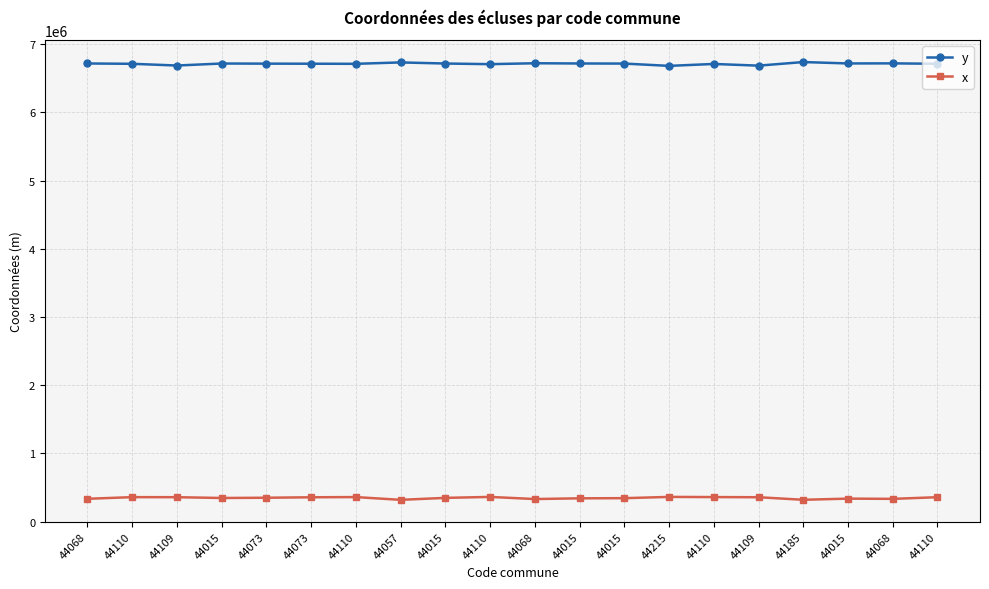

What is the difference between the maximum and minimum values in the x series?

43027